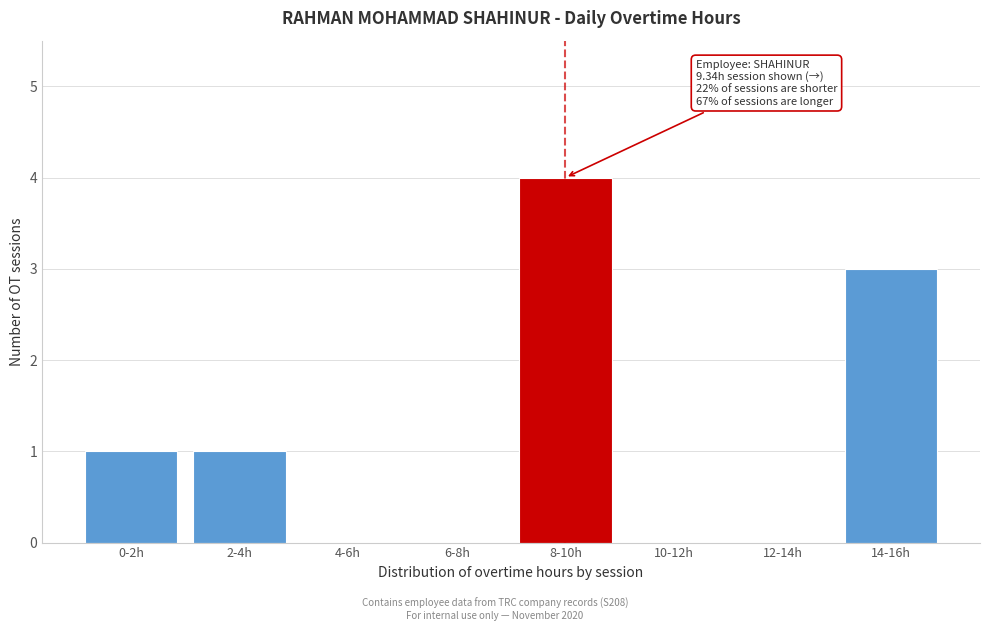

Reading right to left, what are all the values shown in this chart?

14-16h=3	12-14h=0	10-12h=0	8-10h=4	6-8h=0	4-6h=0	2-4h=1	0-2h=1